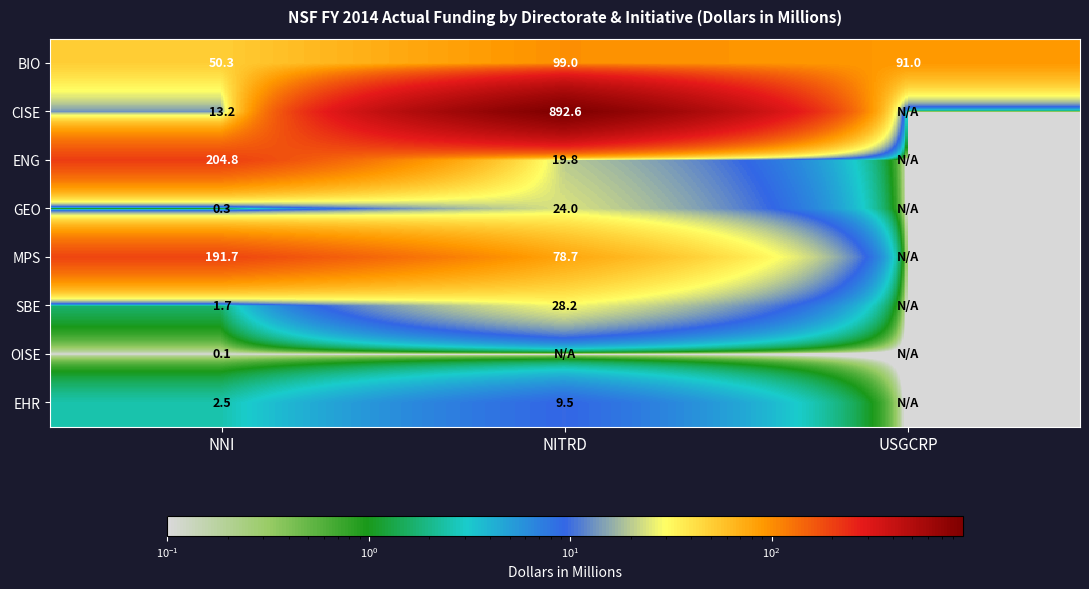

What is the difference between the maximum and minimum values in the BIO series?

48.7